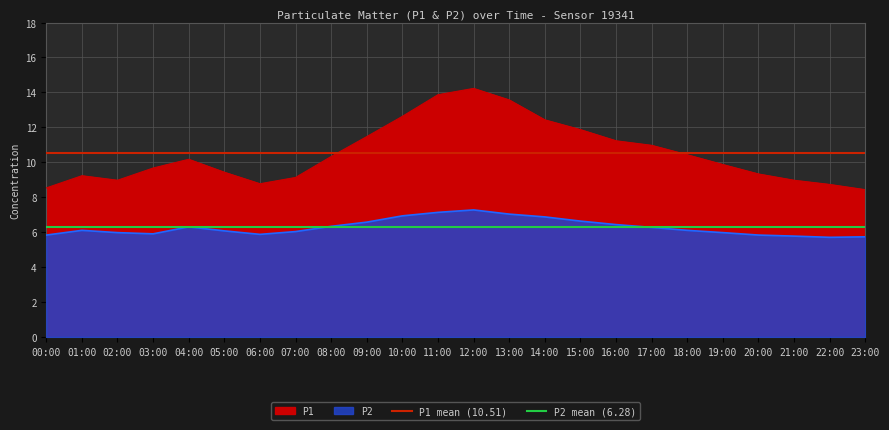

What is the sum of the P2 mean (6.28) values at 01:00 and 00:00?

12.6